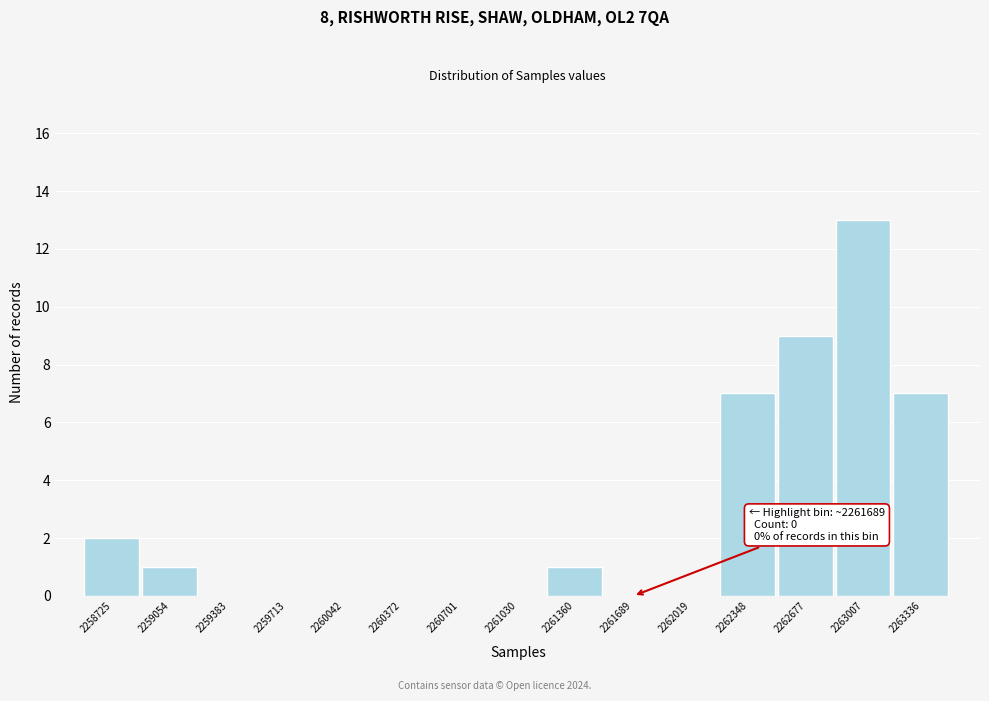

Reading left to right, what are all the values shown in this chart?

2258725=2	2259054=1	2259383=0	2259713=0	2260042=0	2260372=0	2260701=0	2261030=0	2261360=1	2261689=0	2262019=0	2262348=7	2262677=9	2263007=13	2263336=7